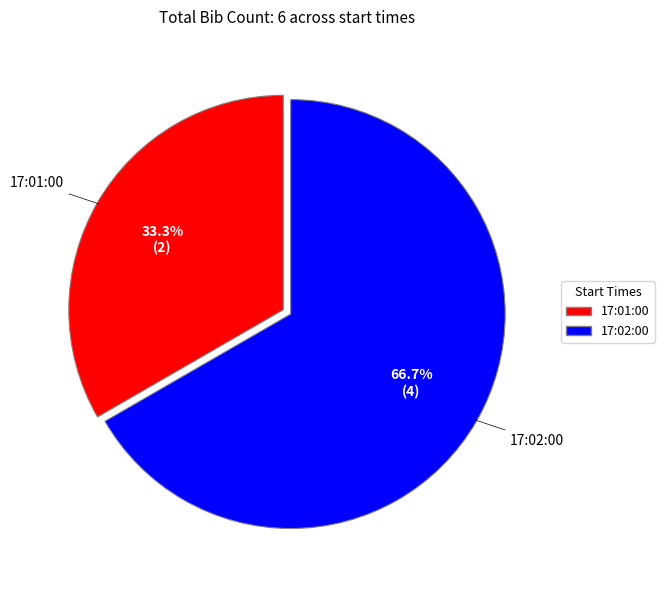

Is there any slice that represents more than half of the pie?

Yes